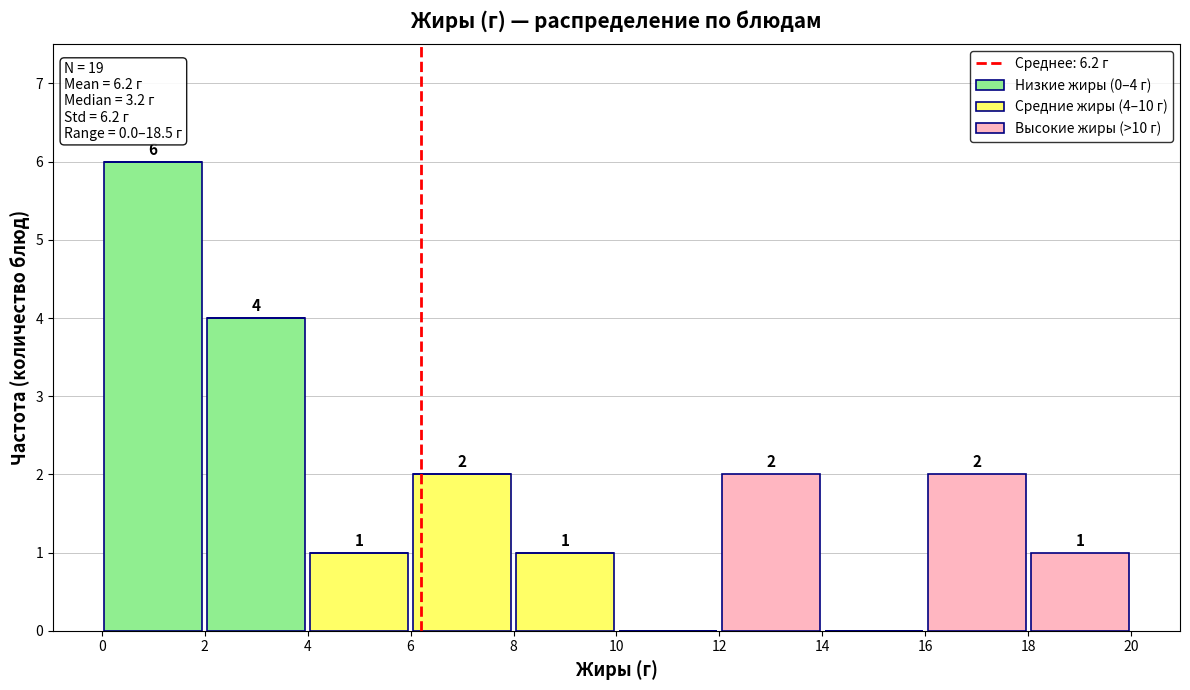

Which range on the x-axis has the tallest stacked bar (by total height)?

0 to 2